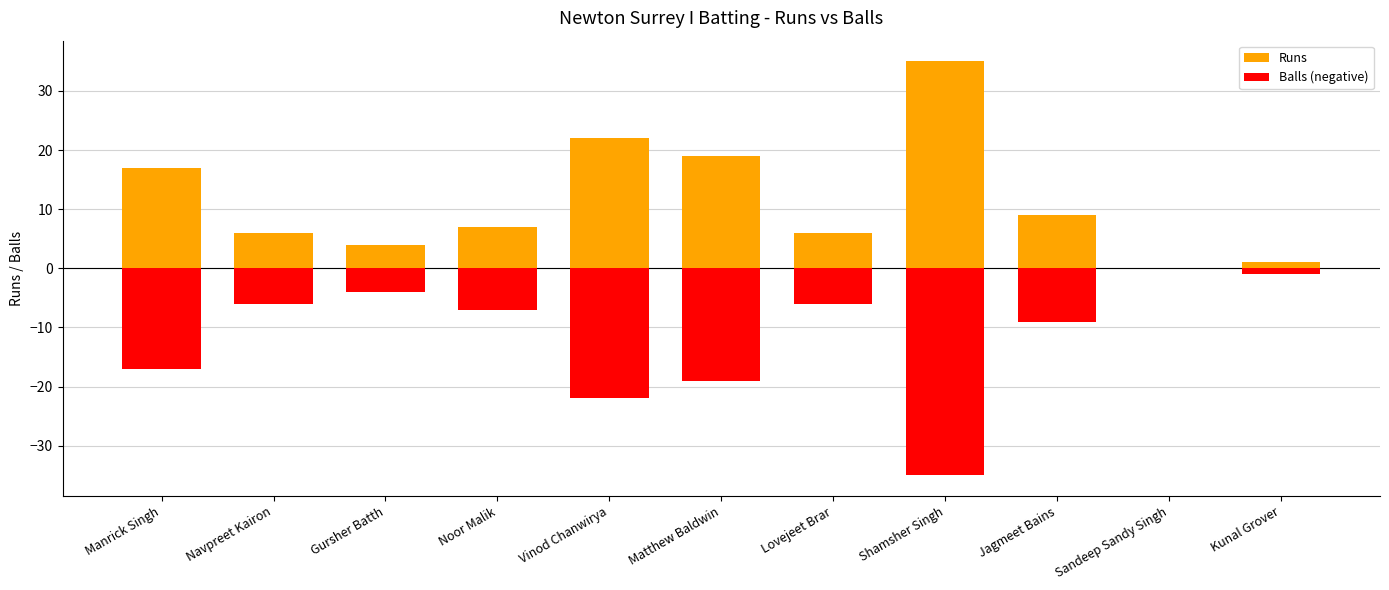

How many data points does each series have?

11